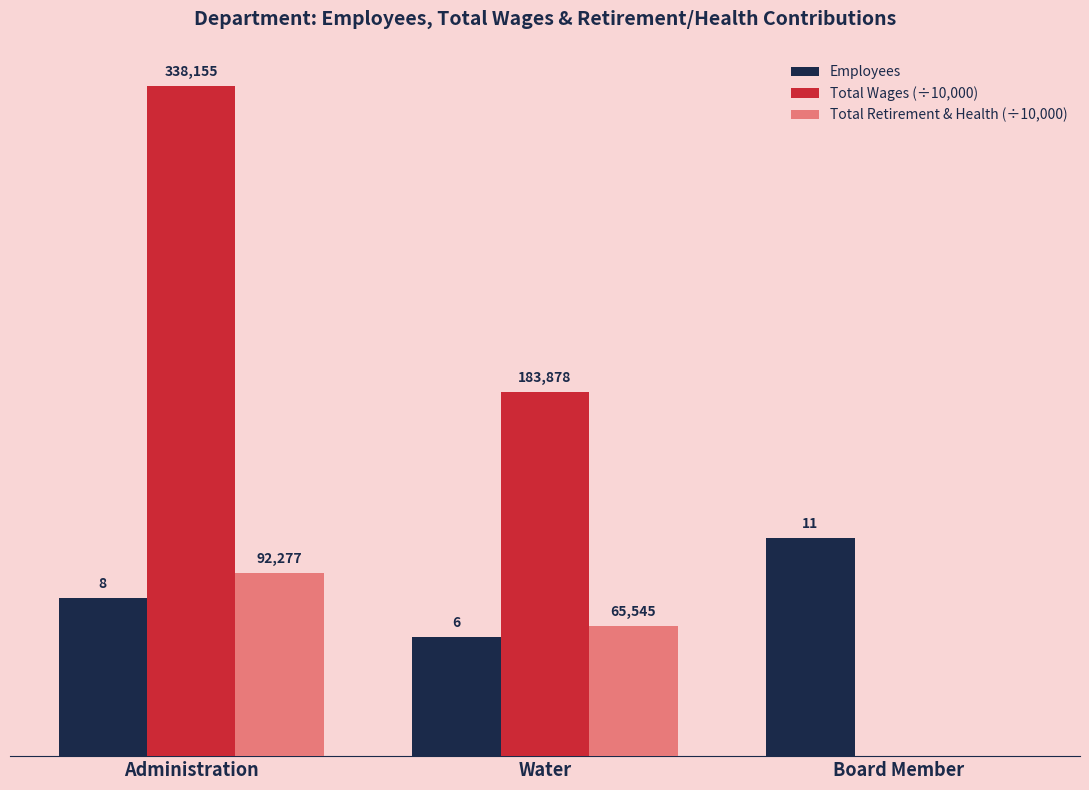

Which category has the lowest value across all series?

Board Member